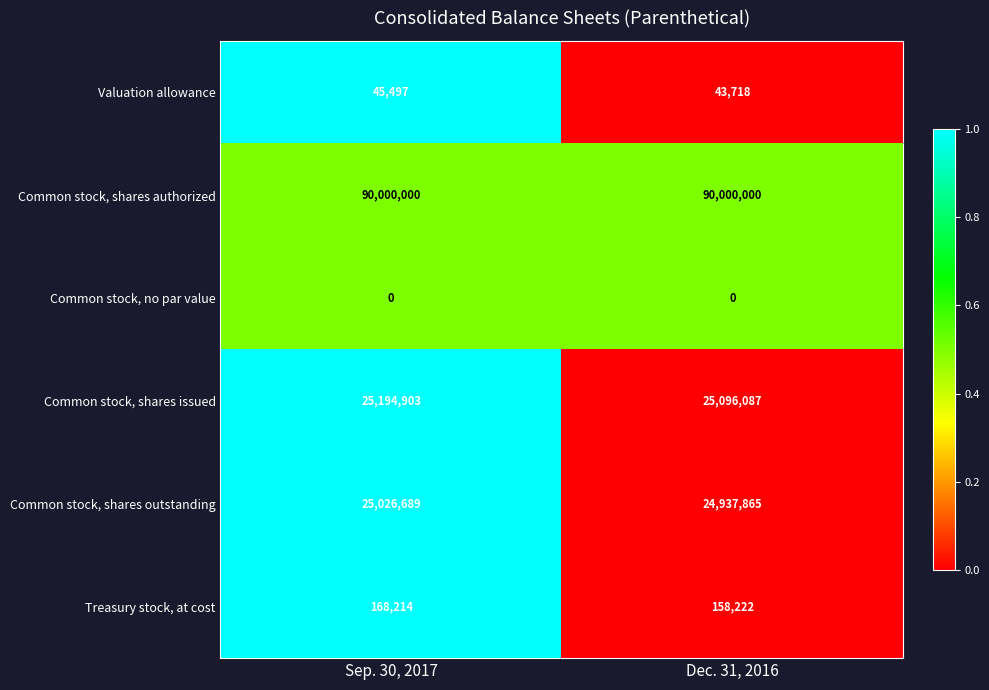

What is the difference between the highest and lowest values at Dec. 31, 2016?

90000000